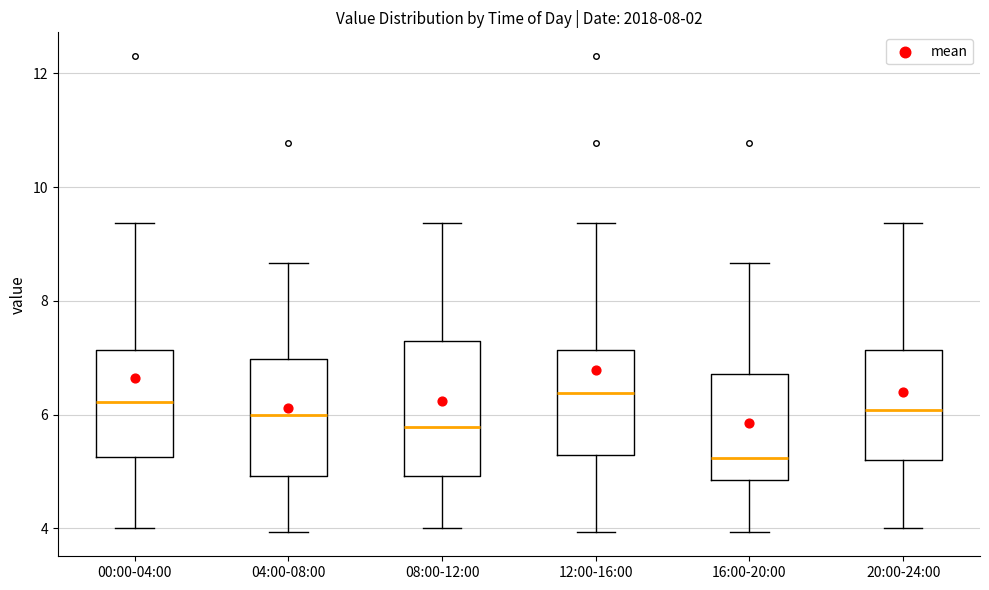

Which box is the tallest, from its lower edge to its upper edge?

08:00-12:00